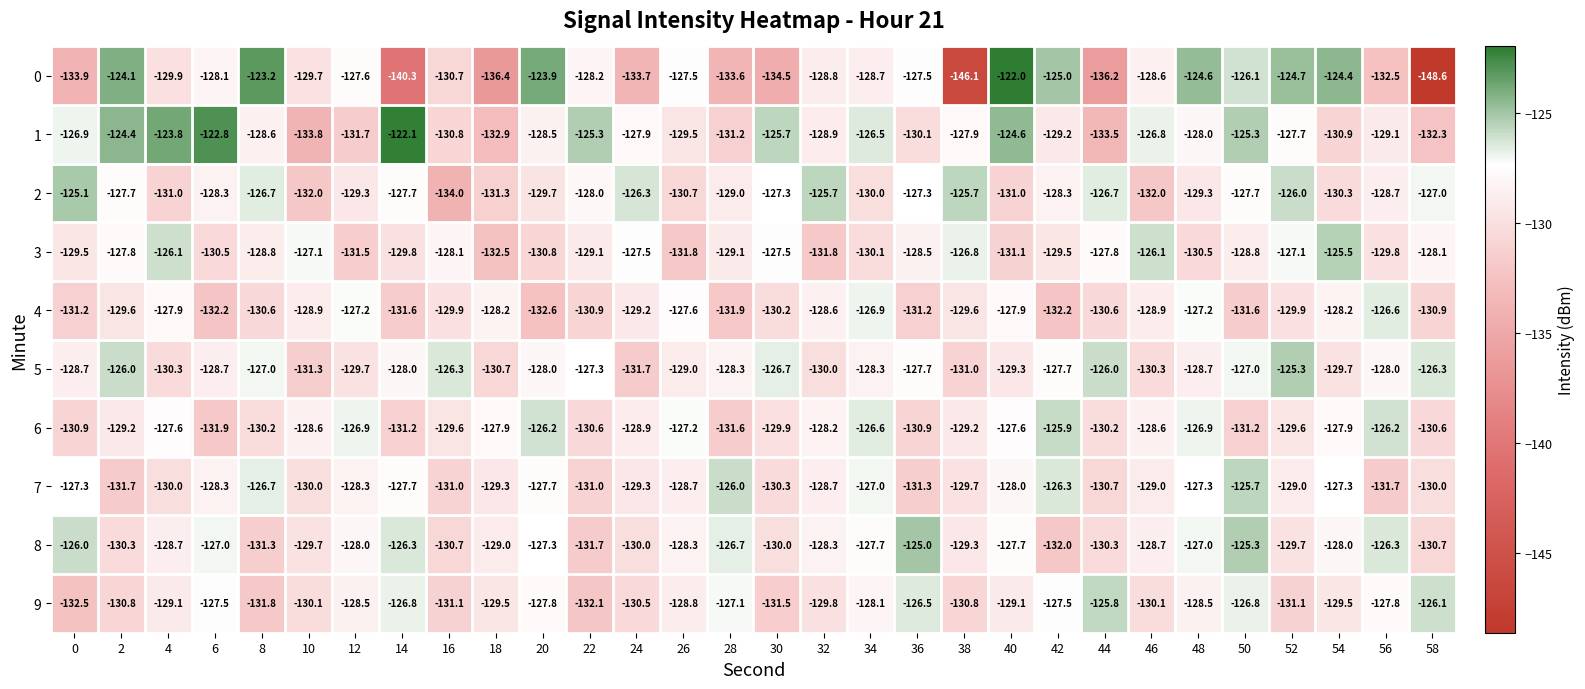

List the series in order of their peak value, lowest first.

4, 6, 9, 7, 3, 5, 2, 8, 1, 0